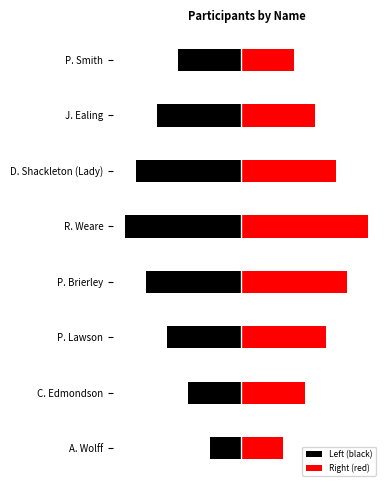

Between A. Wolff and P. Lawson, which series saw the biggest shift?

Left (black)